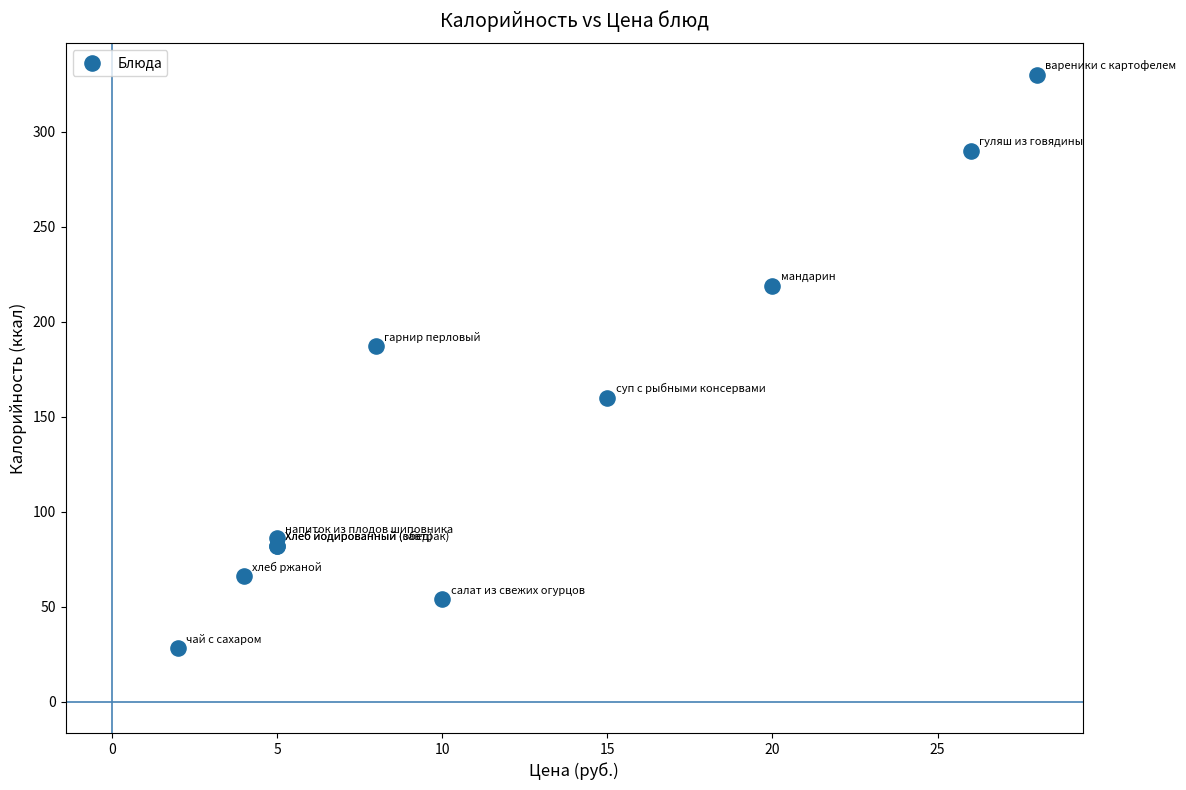

What Y value in the scatter plot is closest to 179?

187